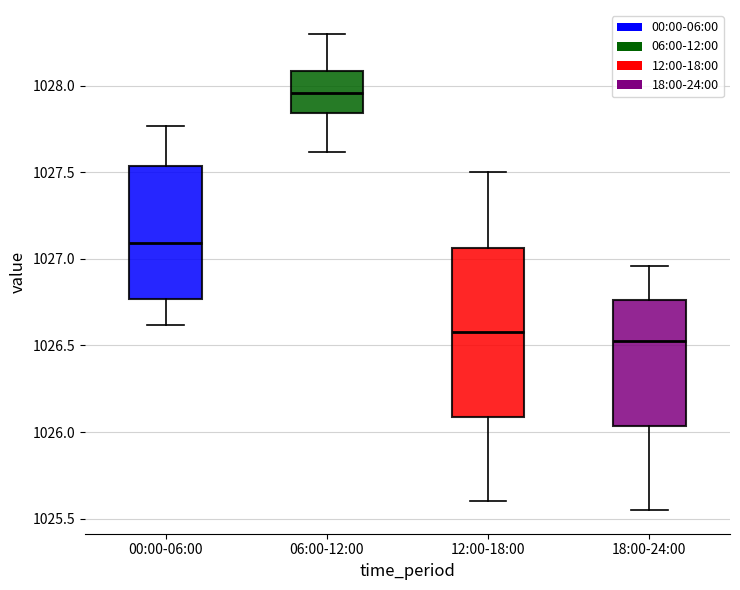

Which box is the tallest, from its lower edge to its upper edge?

12:00-18:00